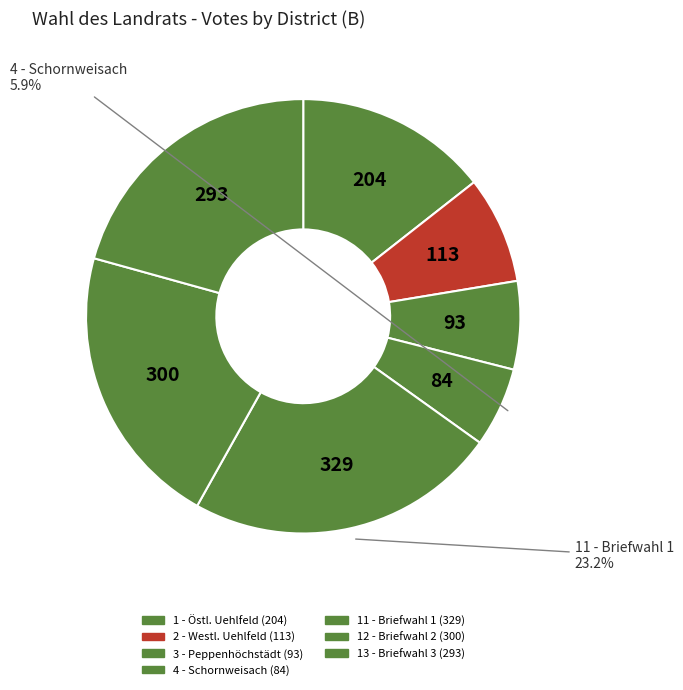

True or false: 12 - Briefwahl 2 accounts for 21% of the total.

True